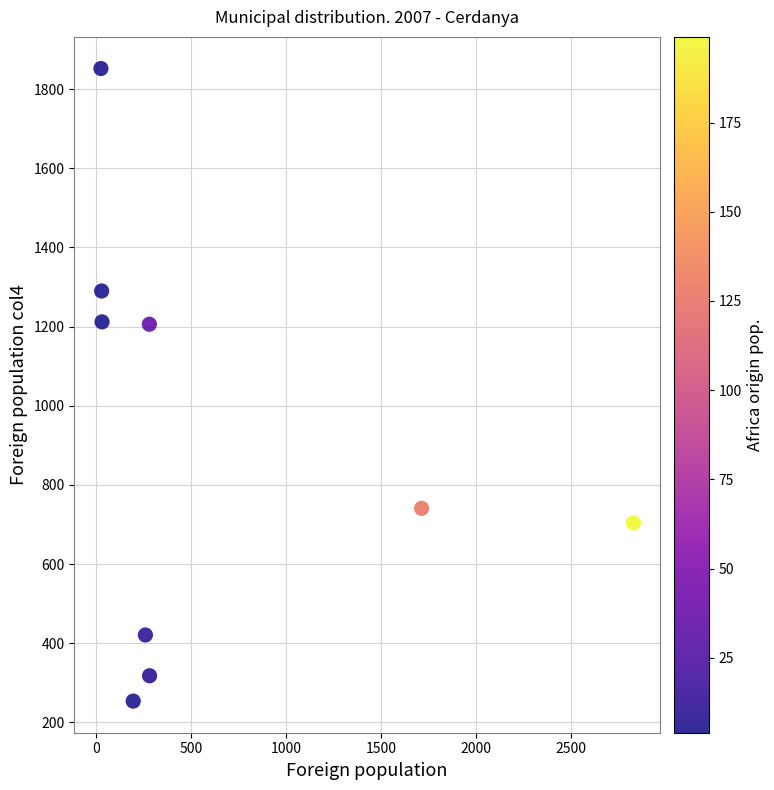

What is the range of X values (max minus min)?

2801